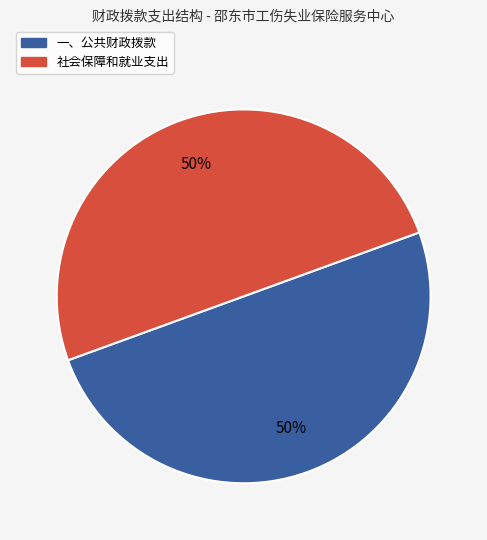

To the nearest percent, what is the difference between the largest and smallest slice percentages?

0%